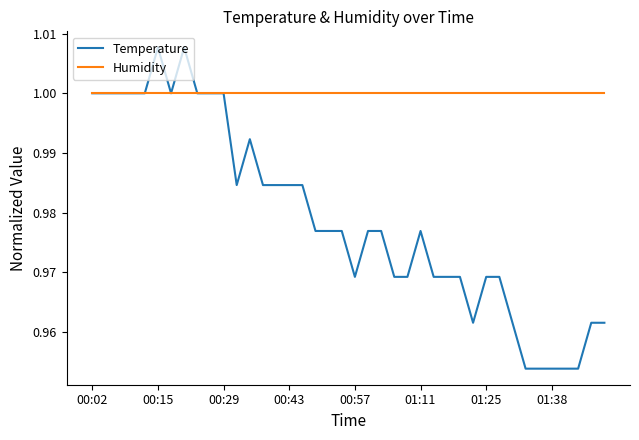

Which series has the largest total across all categories?

Humidity